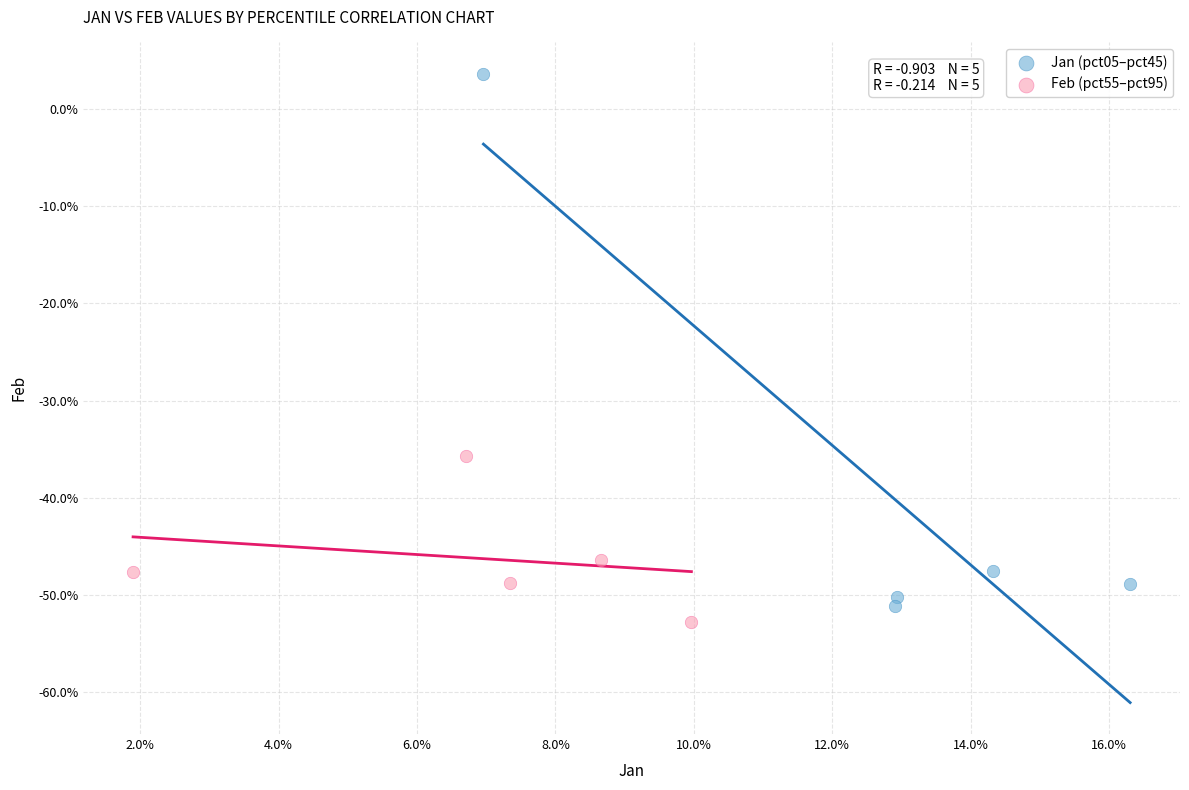

Which series has the widest spread of Y values?

Jan (pct05–pct45)